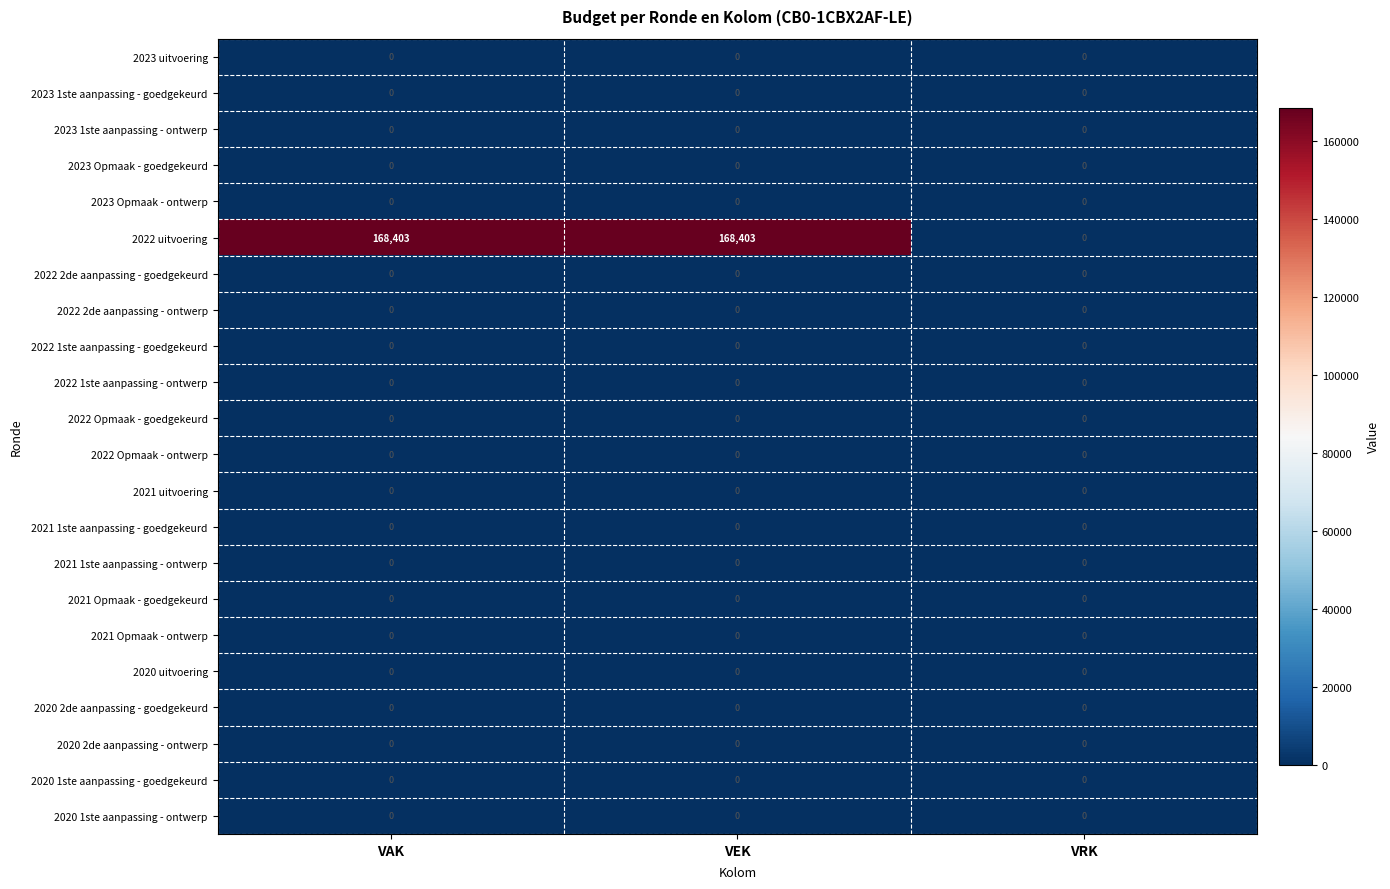

What is the difference between the highest and lowest values at VEK?

168403